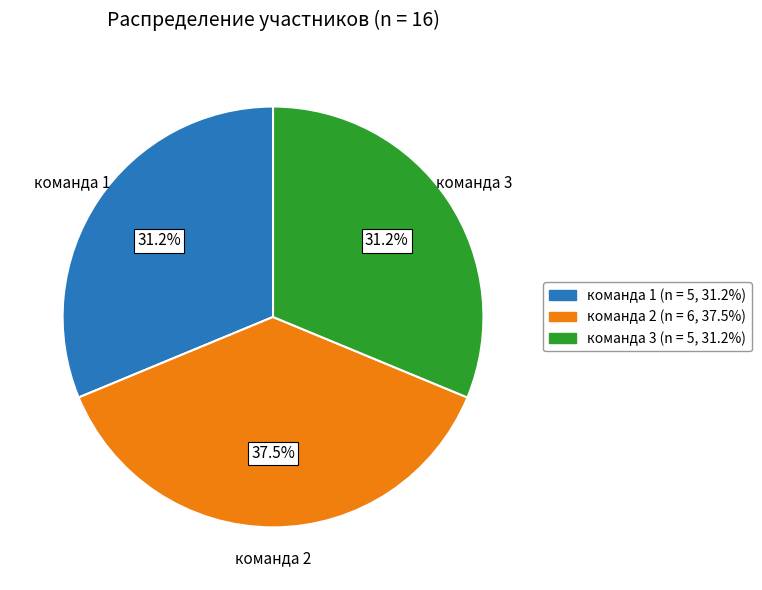

To the nearest percent, what portion does команда 1 represent?

31%